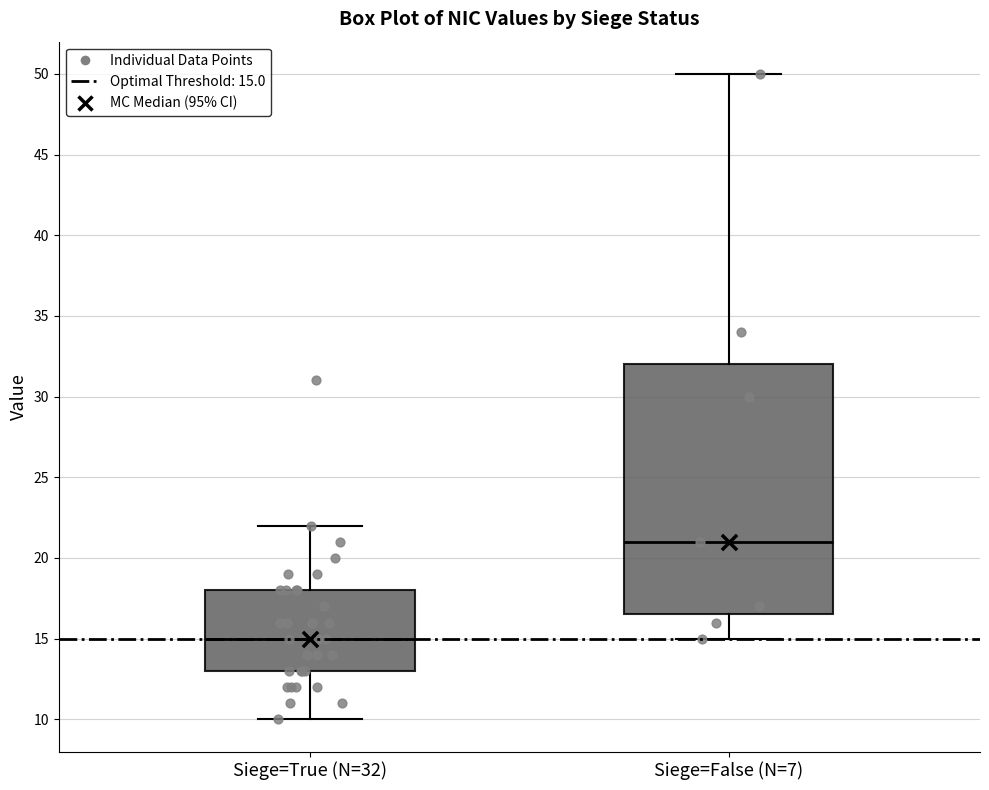

Where does the lower whisker of the box for Siege=False (N=7) end on the y-axis? The values are not printed on the chart, so give them approximately, as read against the axis.

15.0